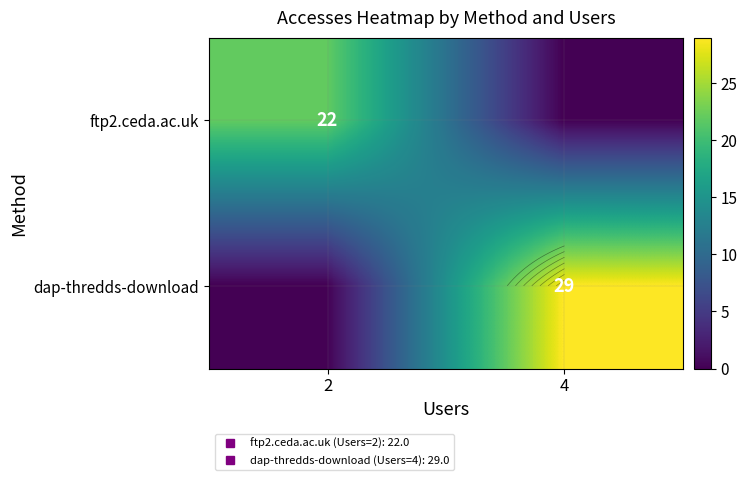

Between 2 and 4, which series saw the biggest shift?

dap-thredds-download